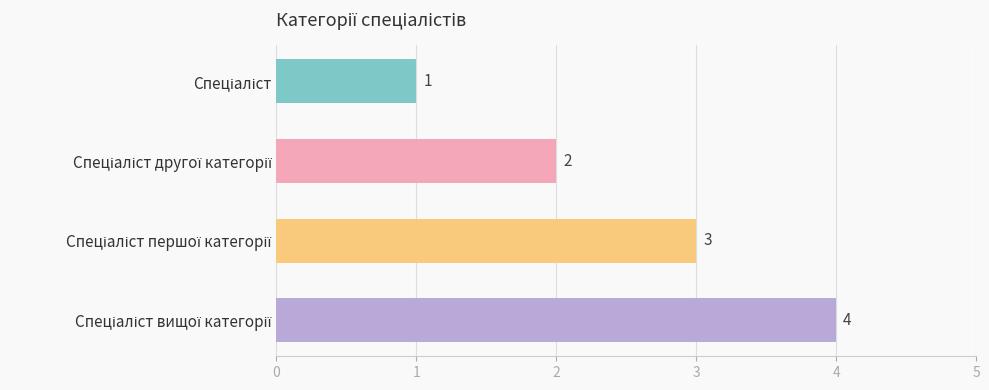

How many values are between 2 and 4?

3